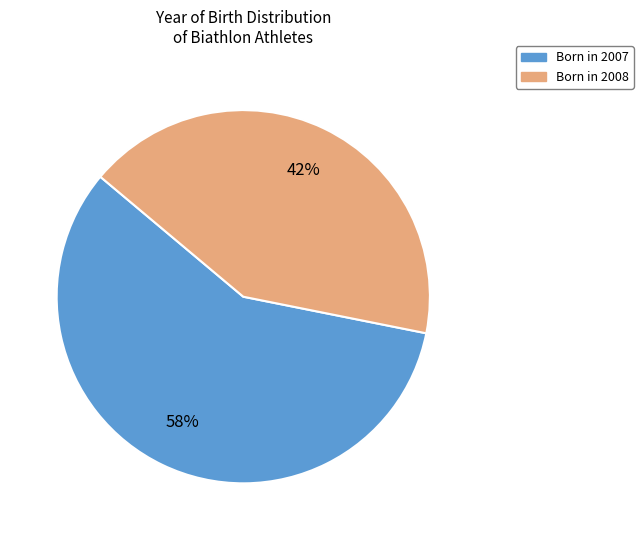

What percentage is the Born in 2008 slice, to the nearest percent?

42%